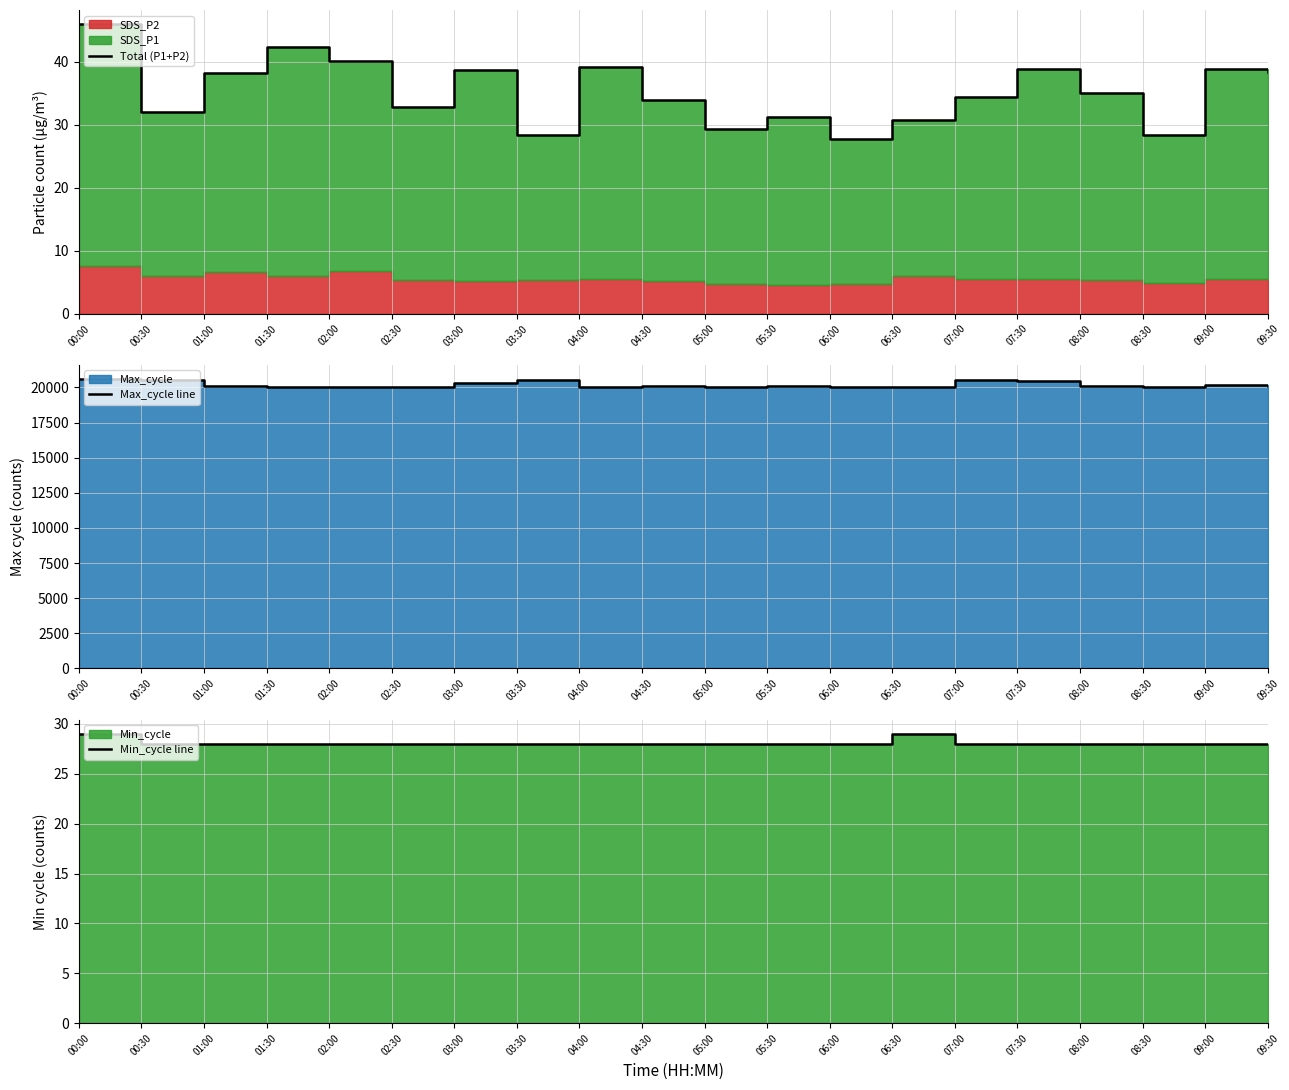

Where is the first local maximum for Max_cycle line?

02:00